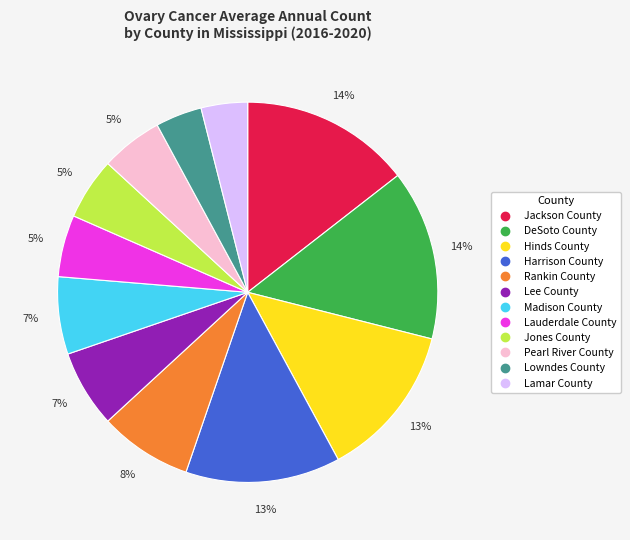

True or false: Hinds County accounts for 13% of the total.

True